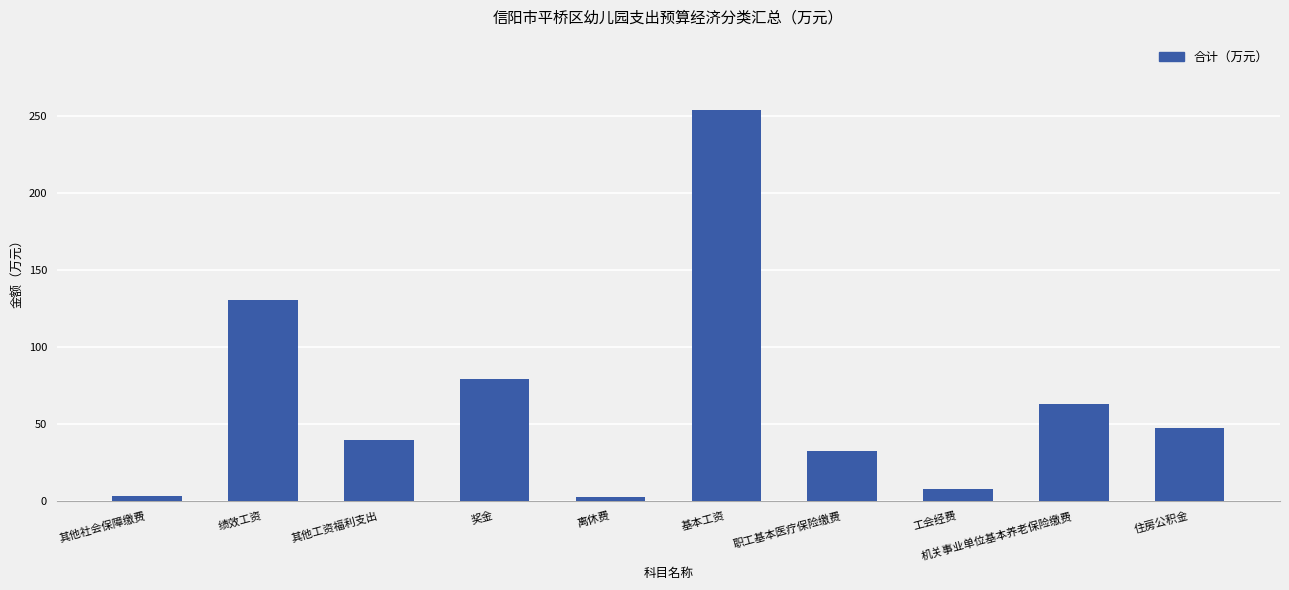

What value does the data have at 职工基本医疗保险缴费?

32.6